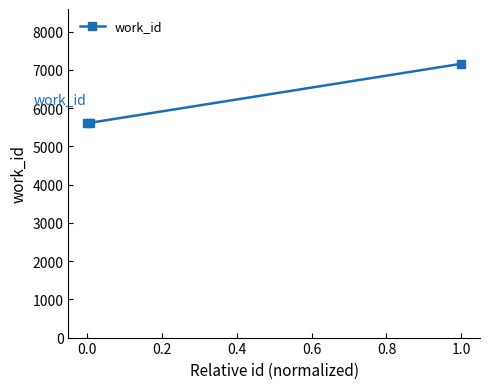

What is the average value?

6125